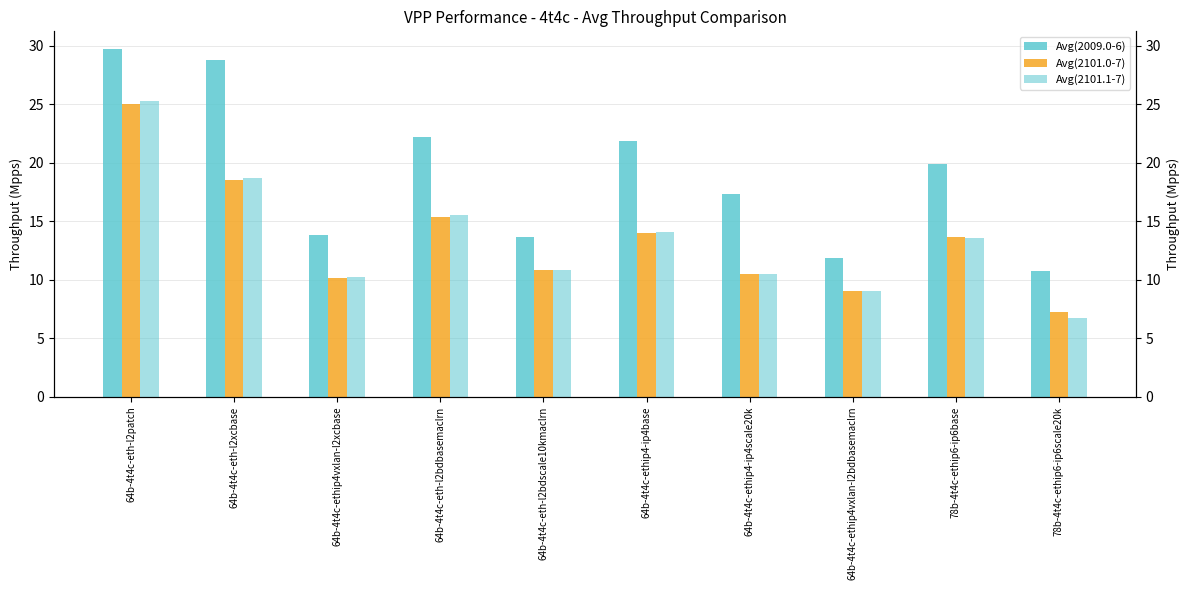

What is the average value of the Avg(2101.1-7) series?

13.5